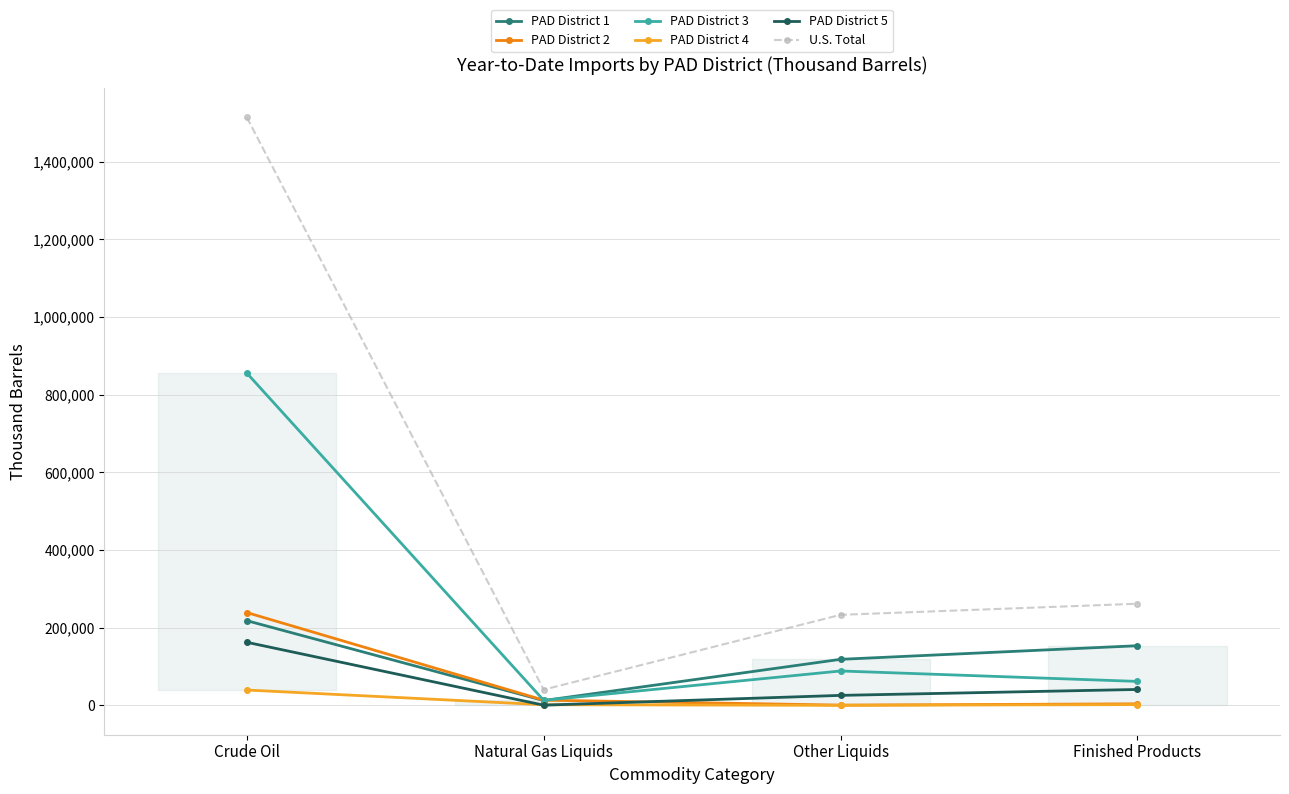

What position from the left is Natural Gas Liquids?

2